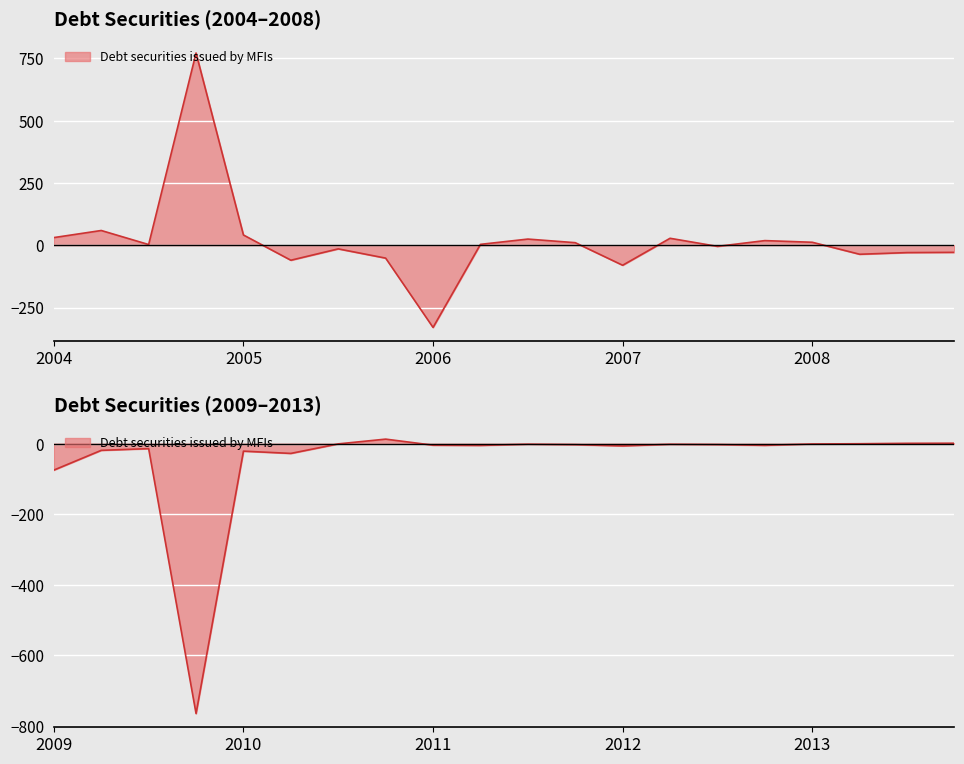

Reading right to left, list all the values displayed in this chart.

2013-Q4=1.0	2013-Q3=0.7	2013-Q2=-0.5	2013-Q1=-1.2	2012-Q4=-5.0	2012-Q3=-2.9	2012-Q2=-2.1	2012-Q1=-6.6	2011-Q4=-3.1	2011-Q3=-1.9	2011-Q2=-5.2	2011-Q1=-4.6	2010-Q4=12.6	2010-Q3=-0.9	2010-Q2=-27.9	2010-Q1=-21.5	2009-Q4=-764.6	2009-Q3=-14.4	2009-Q2=-19.2	2009-Q1=-75.1	2008-Q4=-28.5	2008-Q3=-29.5	2008-Q2=-36.2	2008-Q1=11.9	2007-Q4=18.6	2007-Q3=-4.5	2007-Q2=27.9	2007-Q1=-80.3	2006-Q4=10.3	2006-Q3=24.7	2006-Q2=3.5	2006-Q1=-329.8	2005-Q4=-51.7	2005-Q3=-14.6	2005-Q2=-60.2	2005-Q1=41.1	2004-Q4=771.2	2004-Q3=2.8	2004-Q2=59.1	2004-Q1=30.7